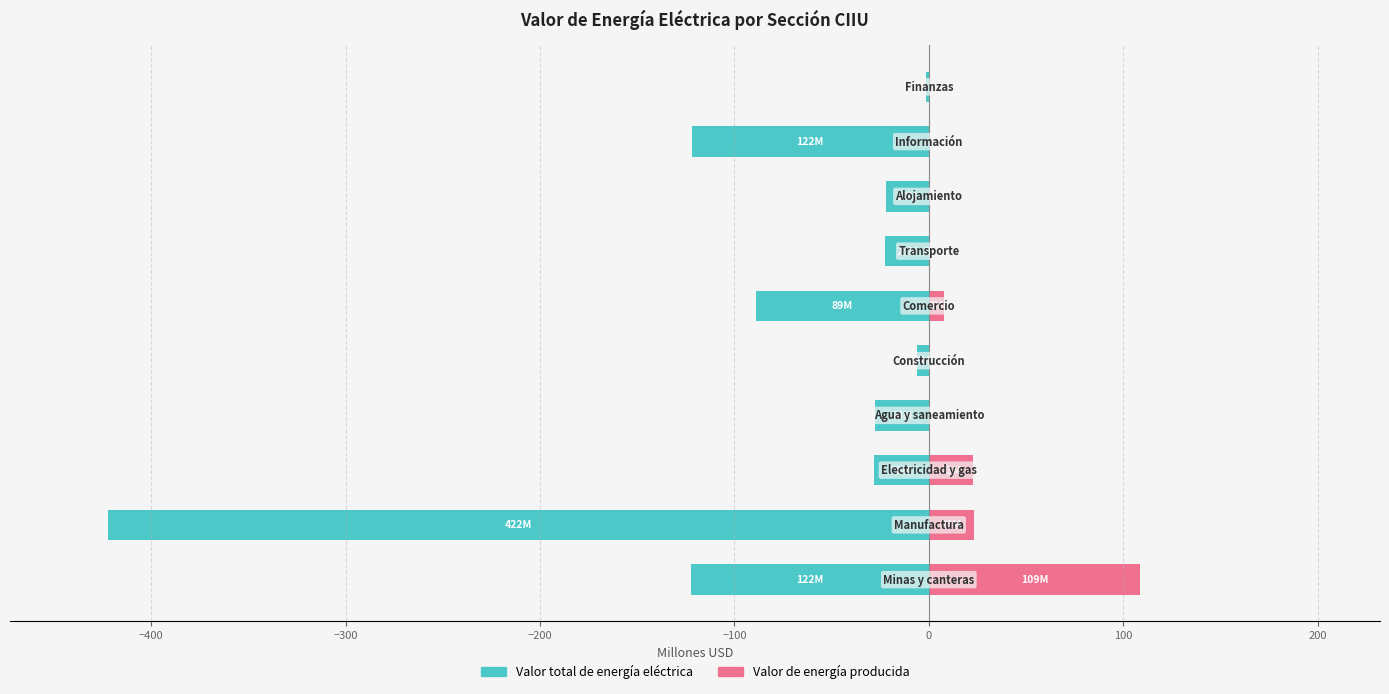

What is the difference between the maximum and minimum values in the Valor total de energía eléctrica series?

420.6